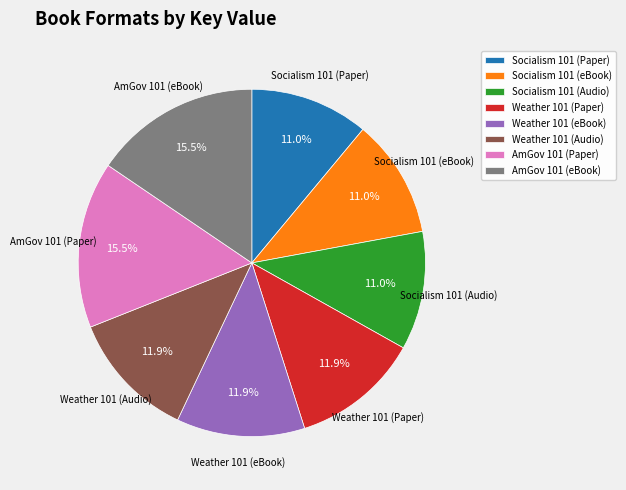

Is there any slice that represents more than half of the pie?

No